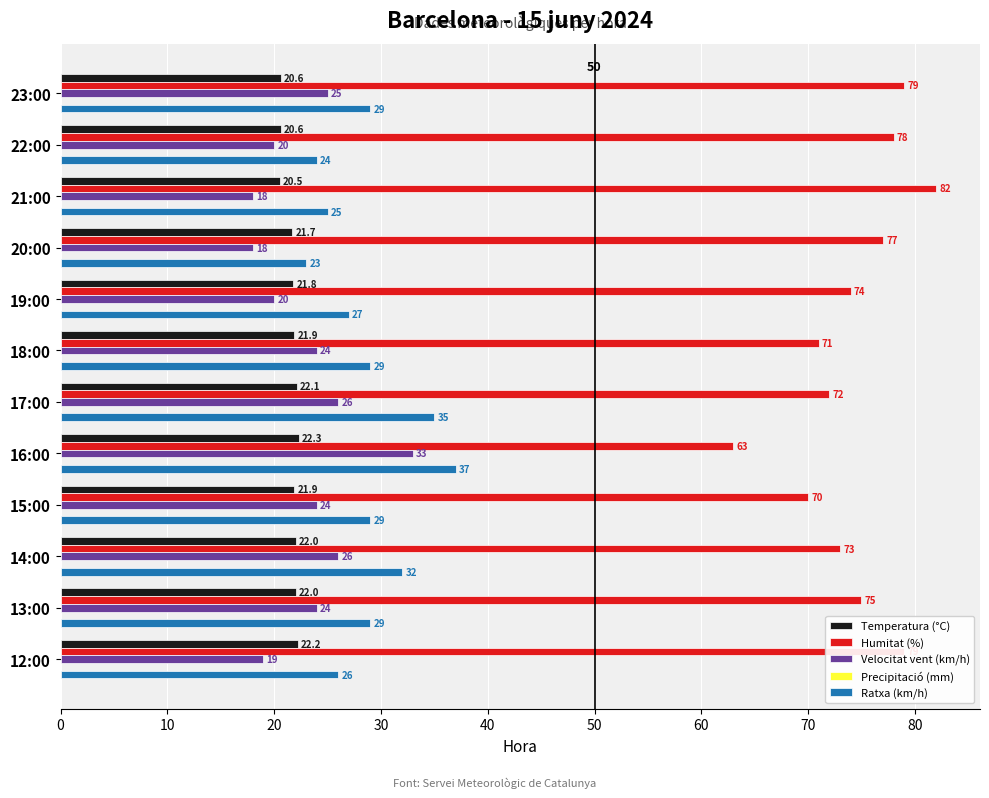

True or false: Humitat (%) has a value of 96.1 at 17:00.

False